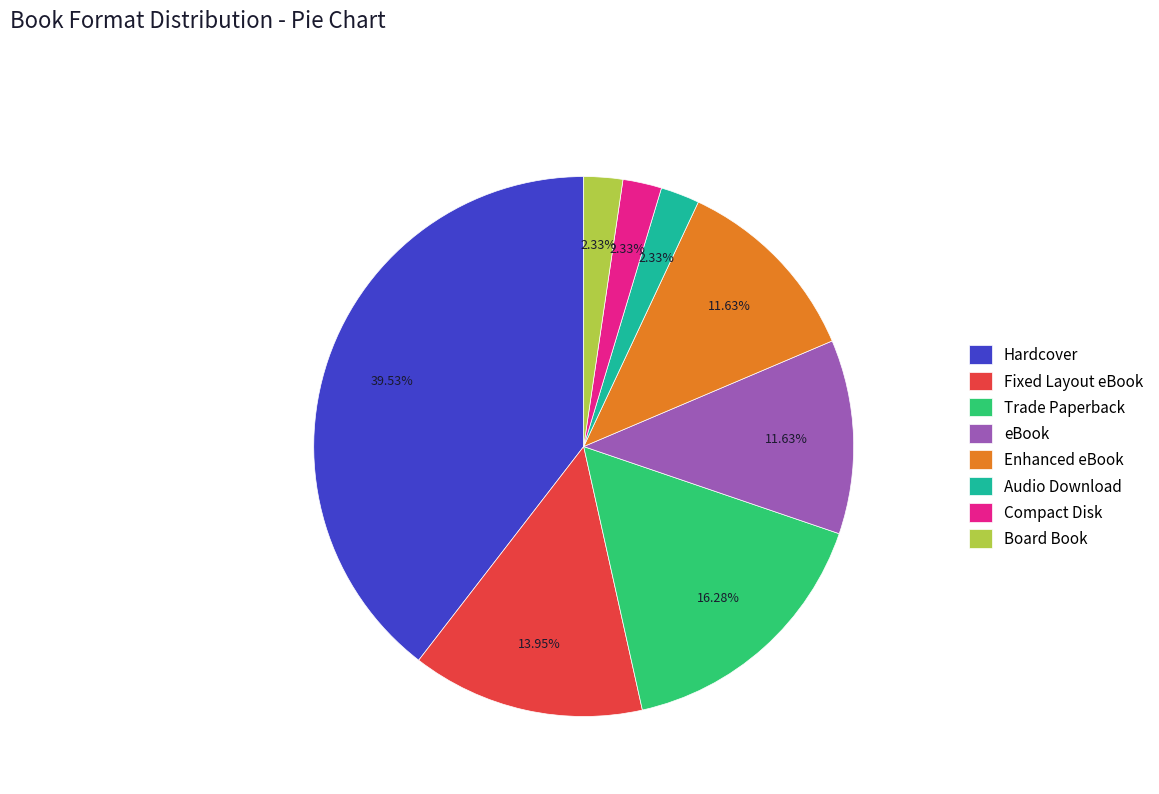

Does Enhanced eBook account for over 50% of the chart?

No